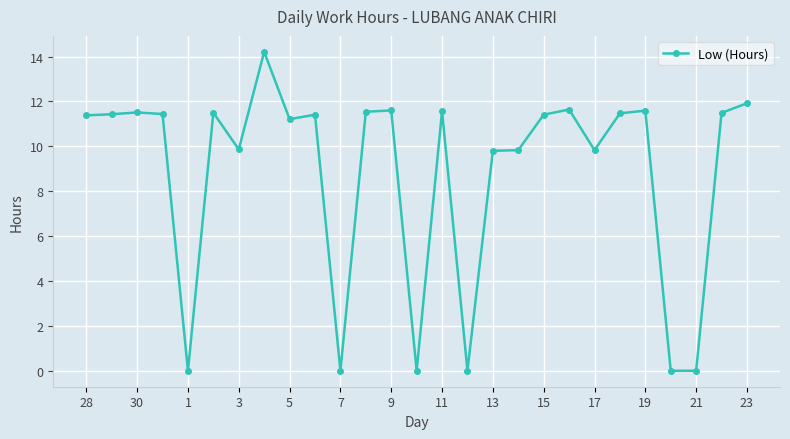

What is the value of the 19th point from the left?

11.4